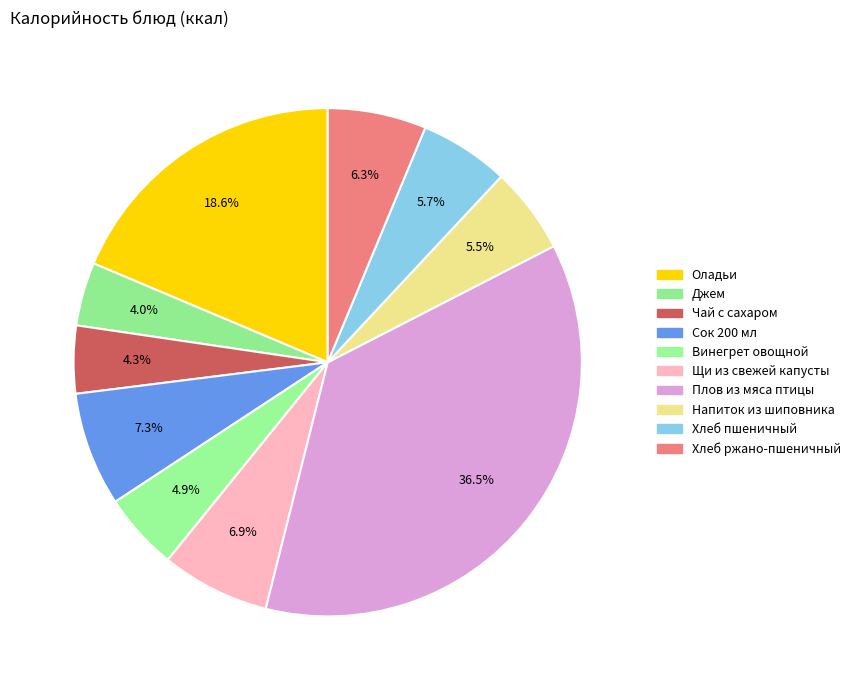

To the nearest percent, what is the combined percentage of Чай с сахаром and Оладьи?

23%